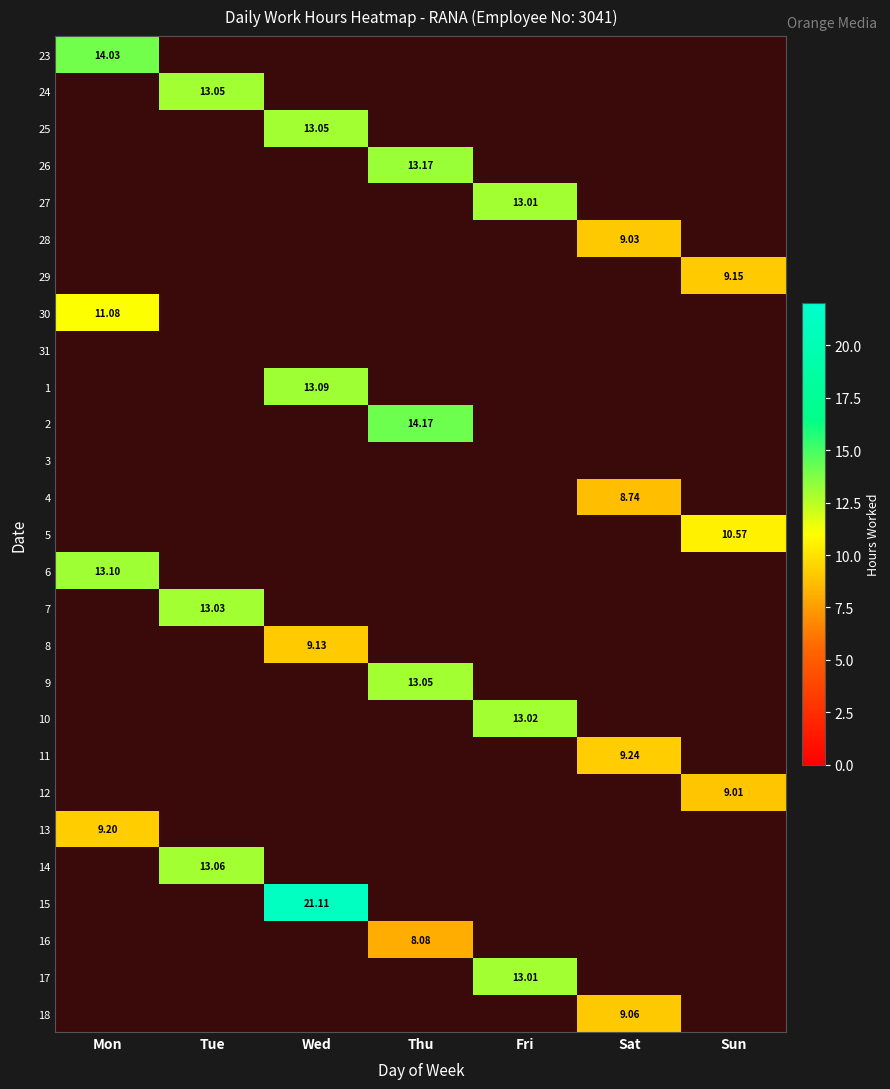

What is the greatest value displayed?

21.1